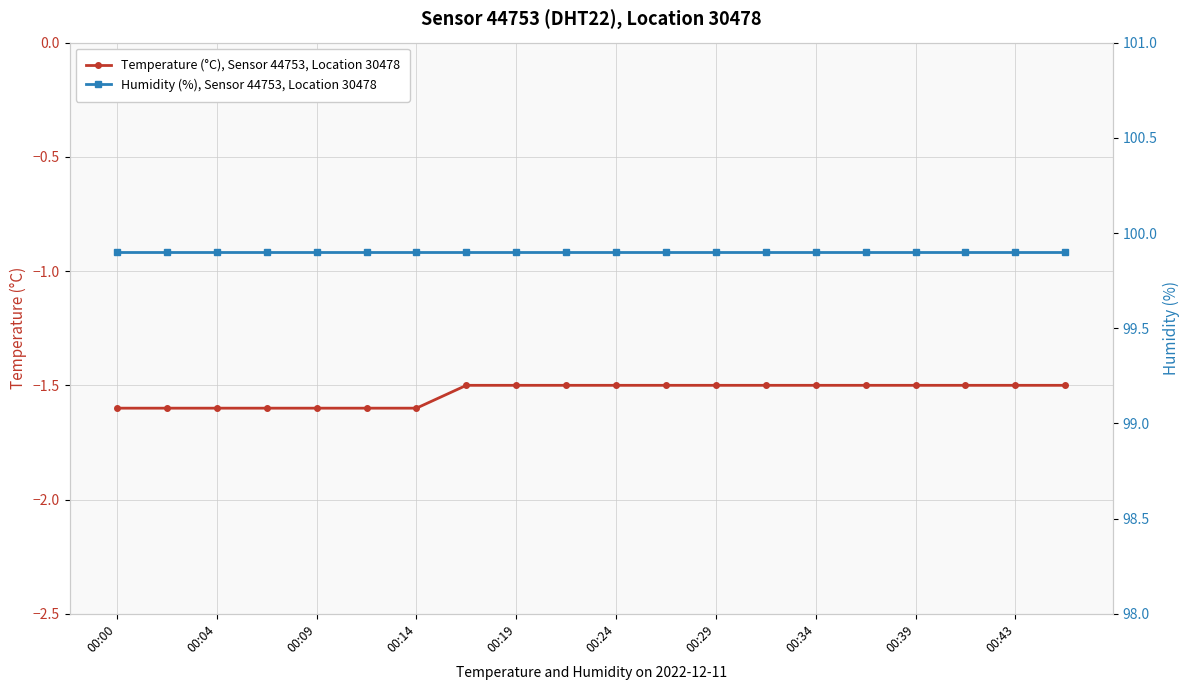

What are all the series names shown in the legend?

Temperature (°C), Sensor 44753, Location 30478, Humidity (%), Sensor 44753, Location 30478